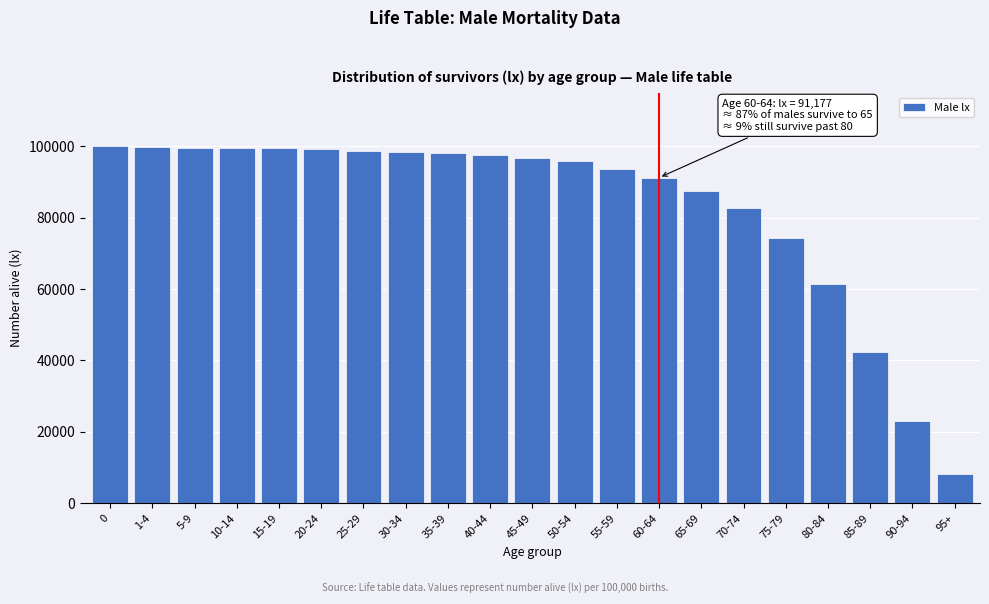

What is the value of the 5th bar from the left?

99465